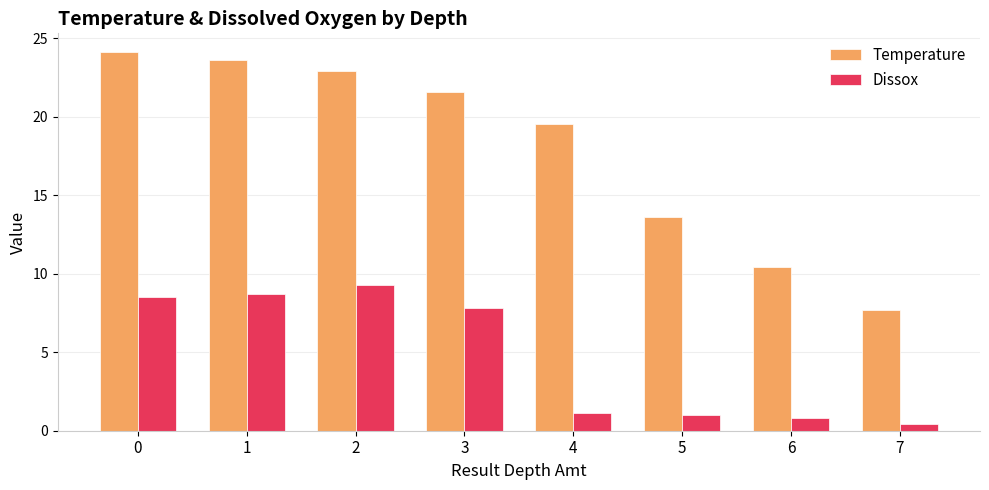

The value of Temperature at 5 is 13.6. True or false?

True